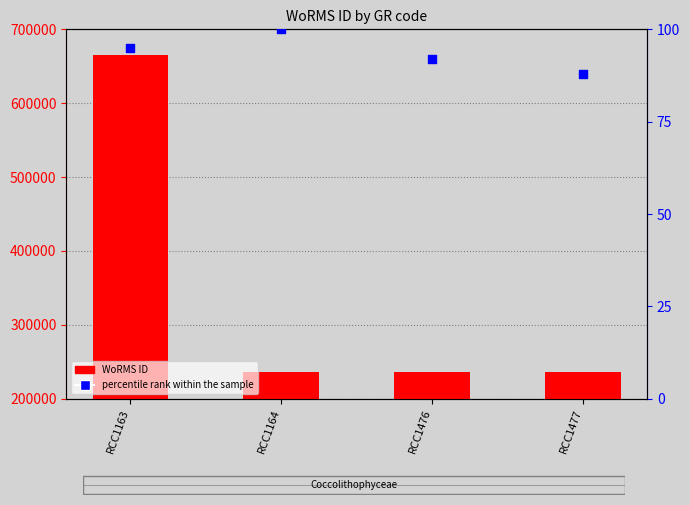

Which series contains the highest Y value?

WoRMS ID